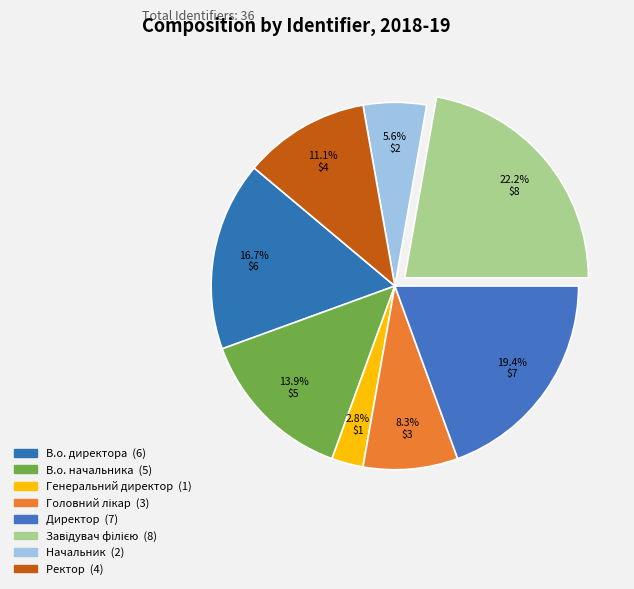

To the nearest percent, what is the combined percentage of Генеральний директор and В.о. начальника?

17%